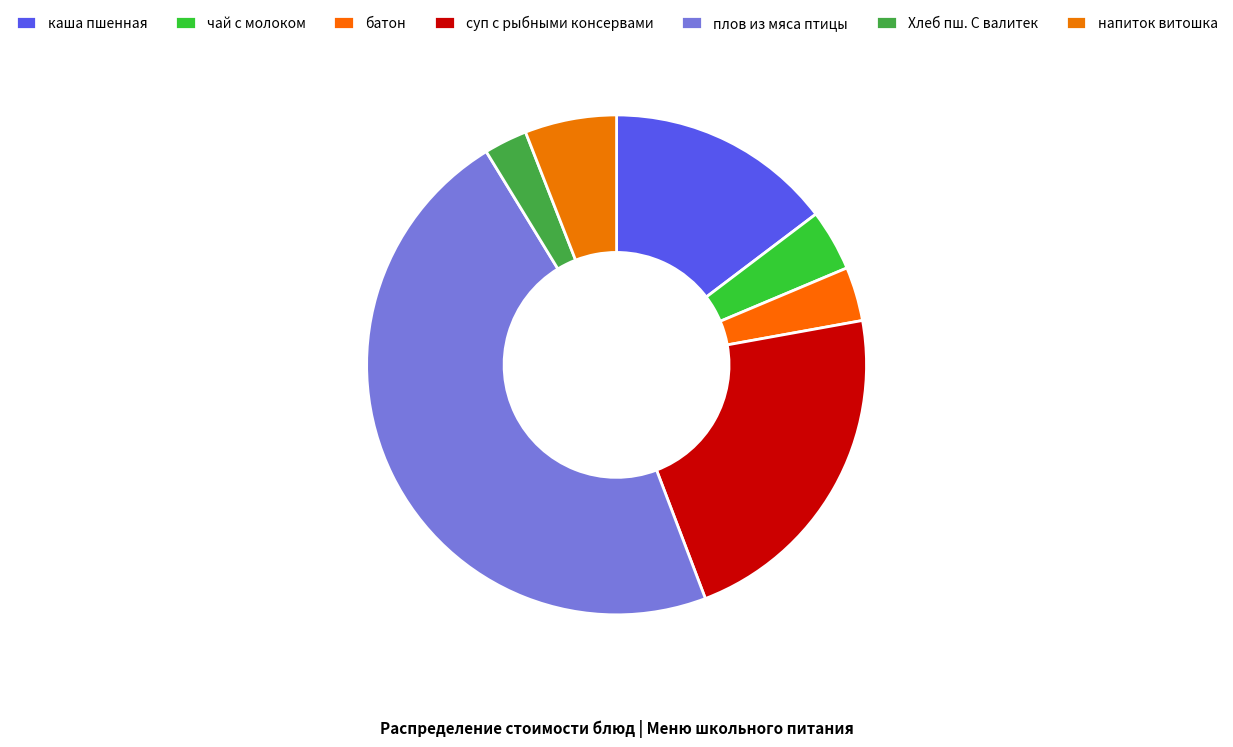

To the nearest percent, what is the difference between the largest and smallest slice percentages?

44%